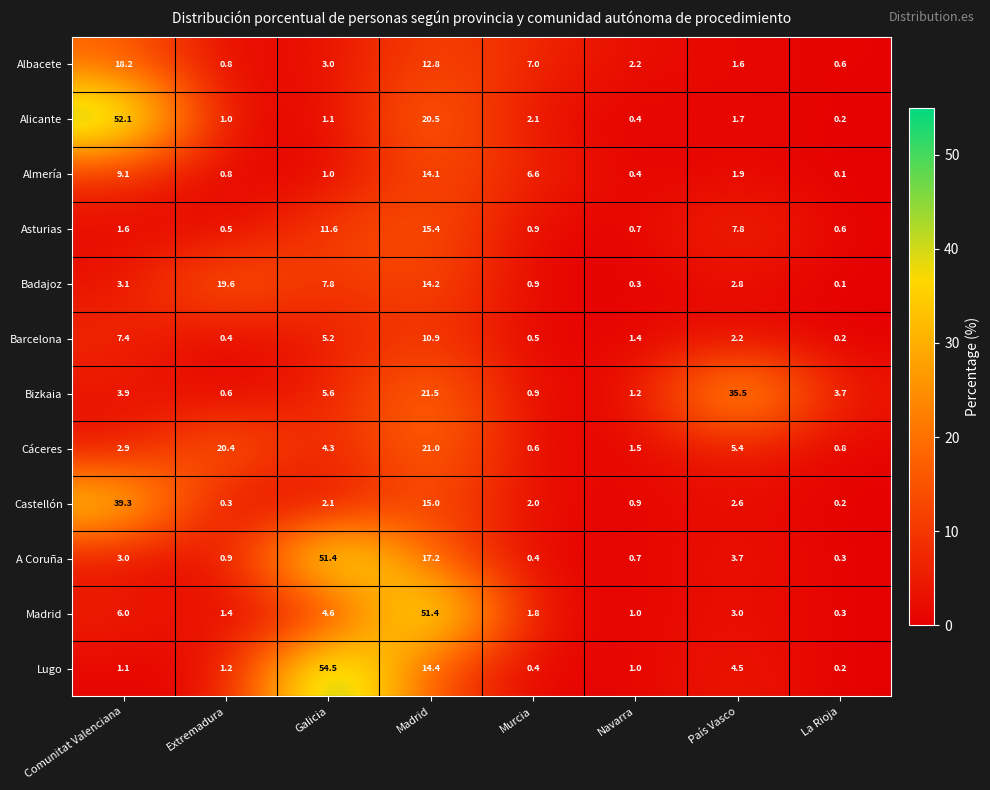

Which label corresponds to the largest value in the chart?

Galicia